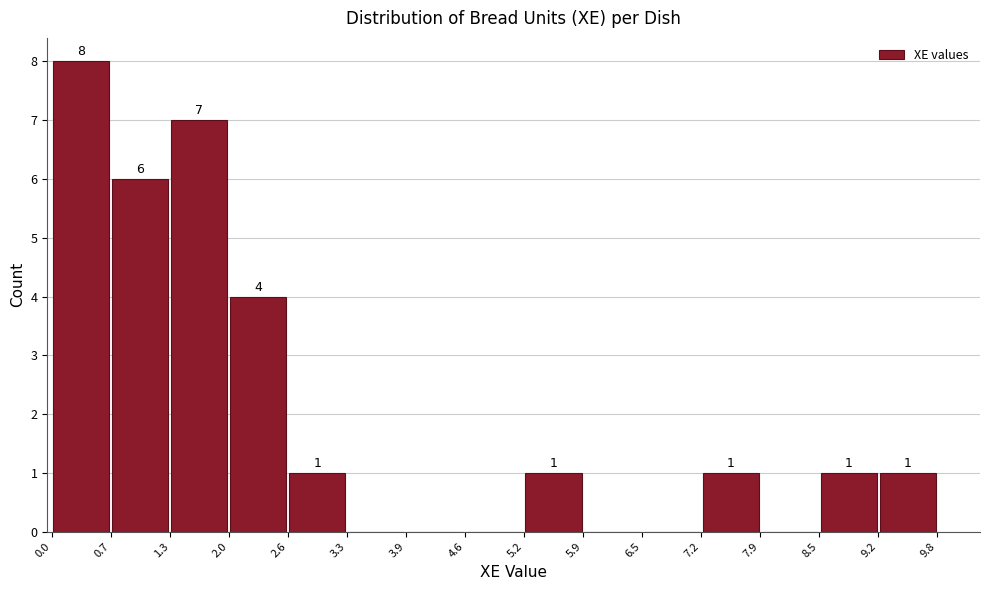

Which range on the x-axis has the tallest bar?

0.0 to 0.7